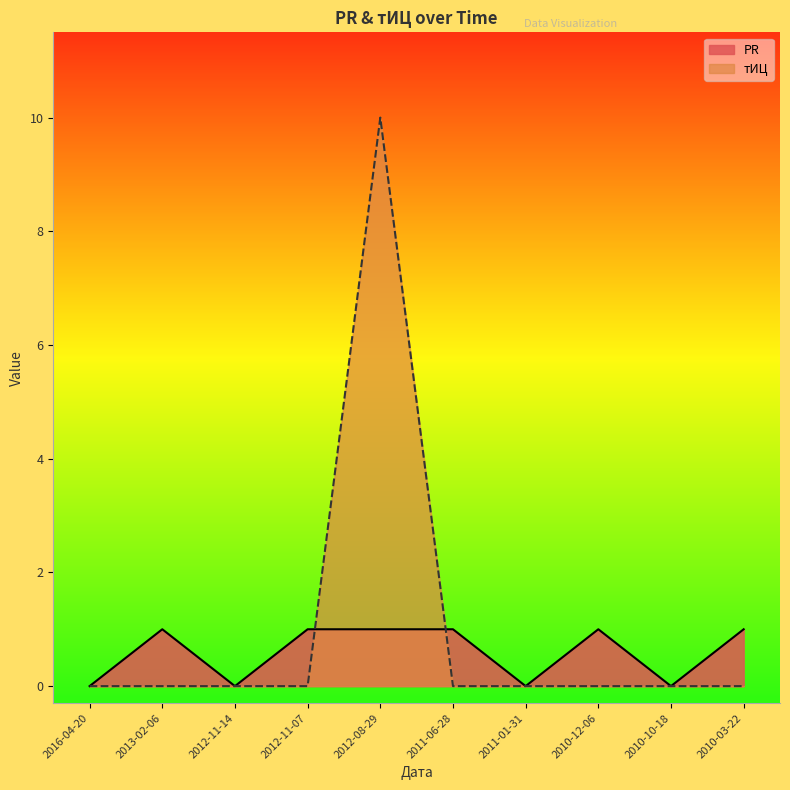

How many interior local peaks does the PR series have?

2